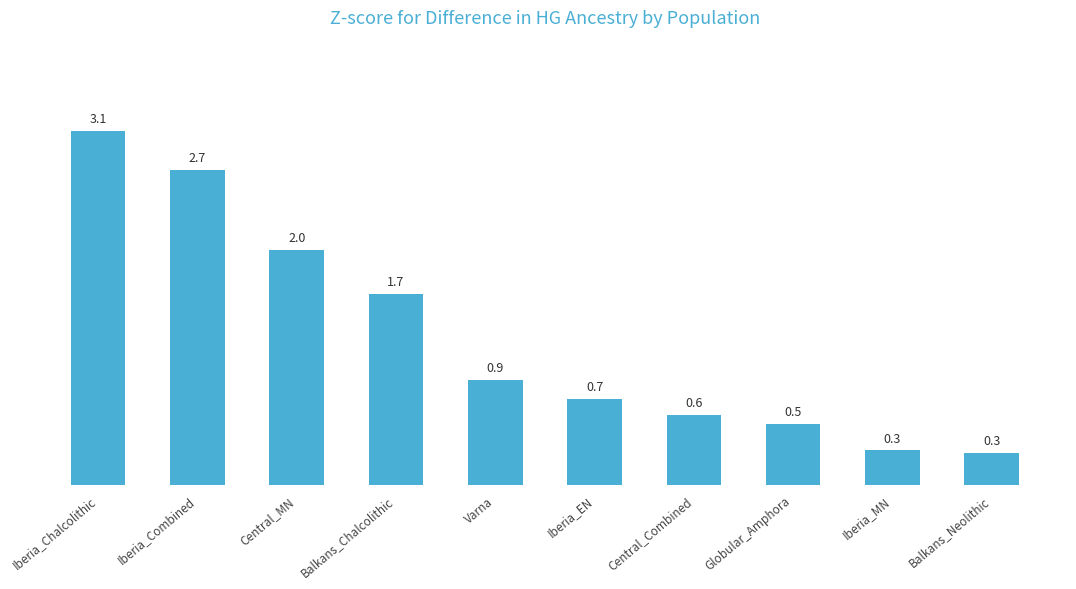

What is the average value?

1.3